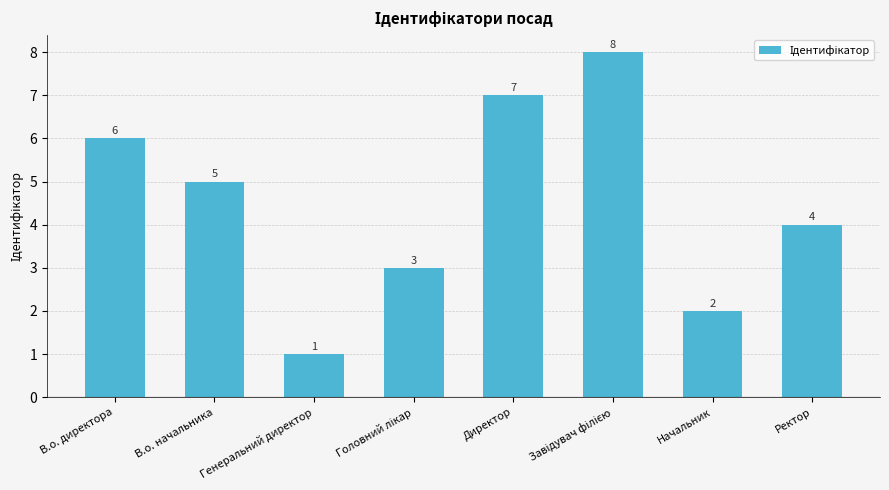

Are the bars grouped side by side (vs. stacked)?

No